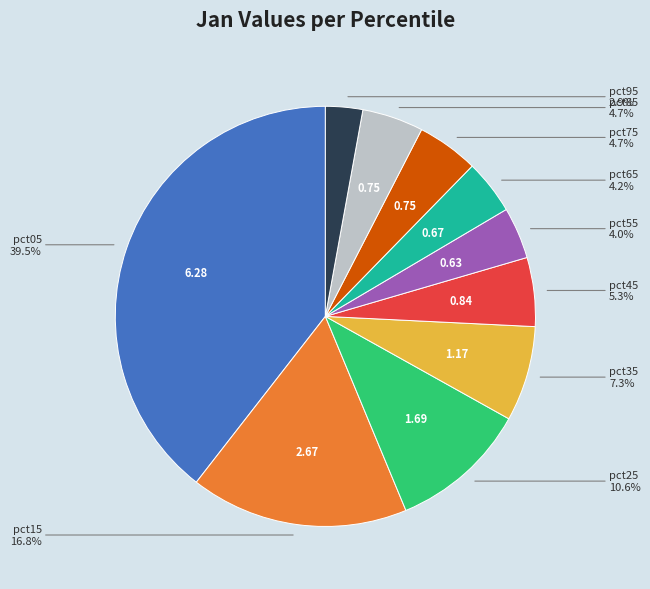

Is there a majority slice in this chart?

No